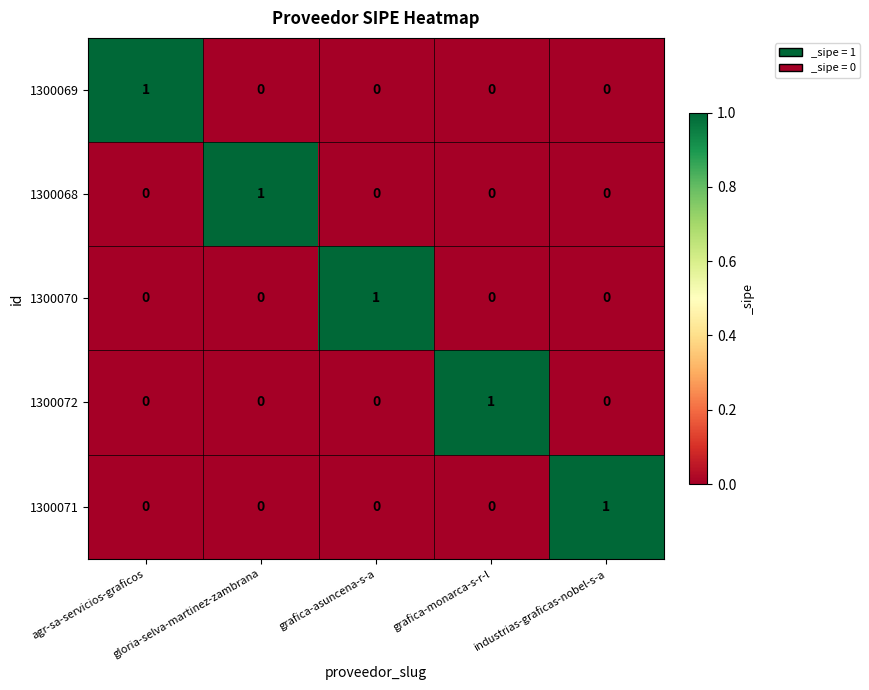

Count the 1300068 values in the range 0 to 1.

5